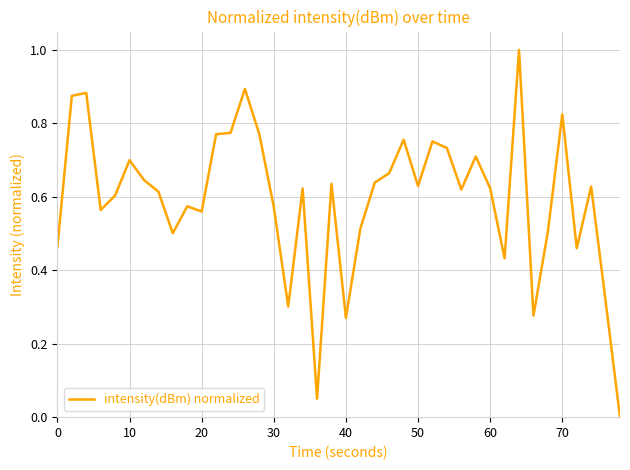

What is the difference between the maximum and minimum values?

1.0